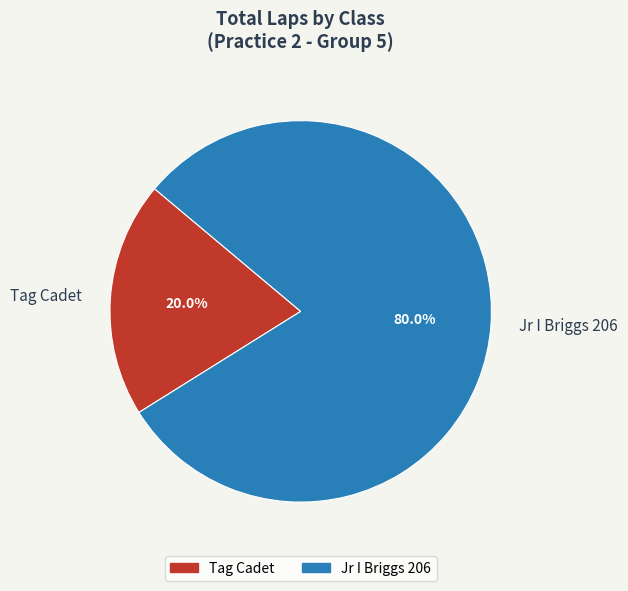

Which category has the smallest portion of the pie?

Tag Cadet